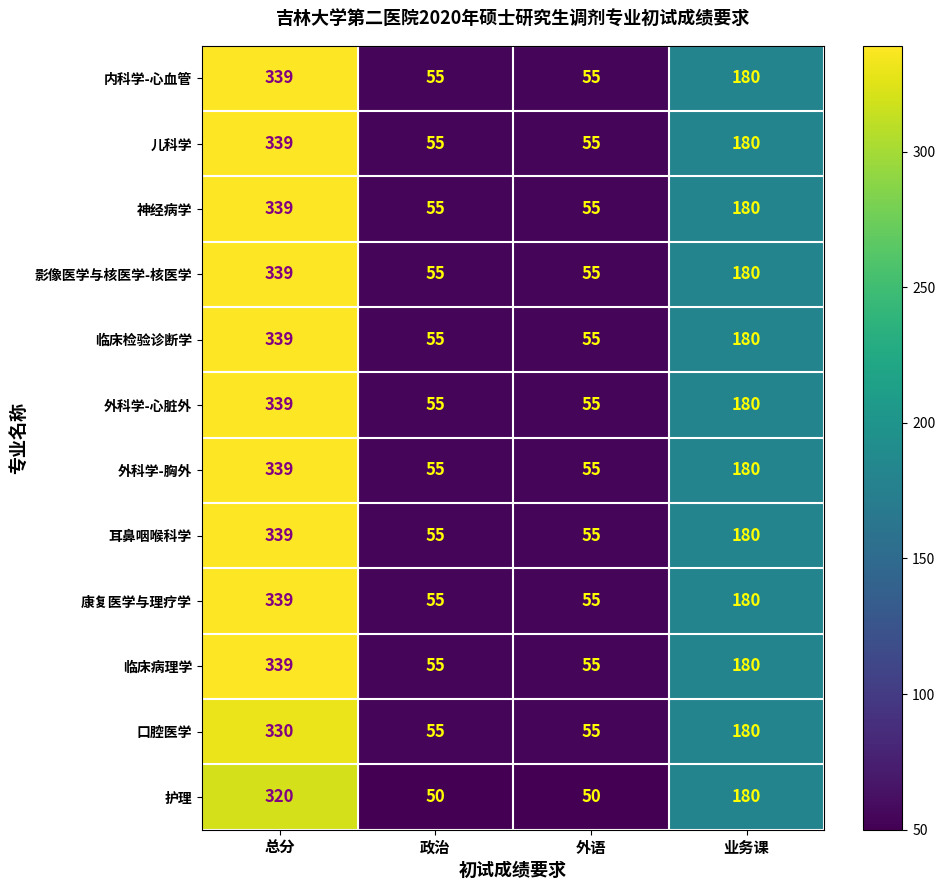

Is the value of 外科学-胸外 at 政治 greater than the value of 临床病理学 at 总分?

No